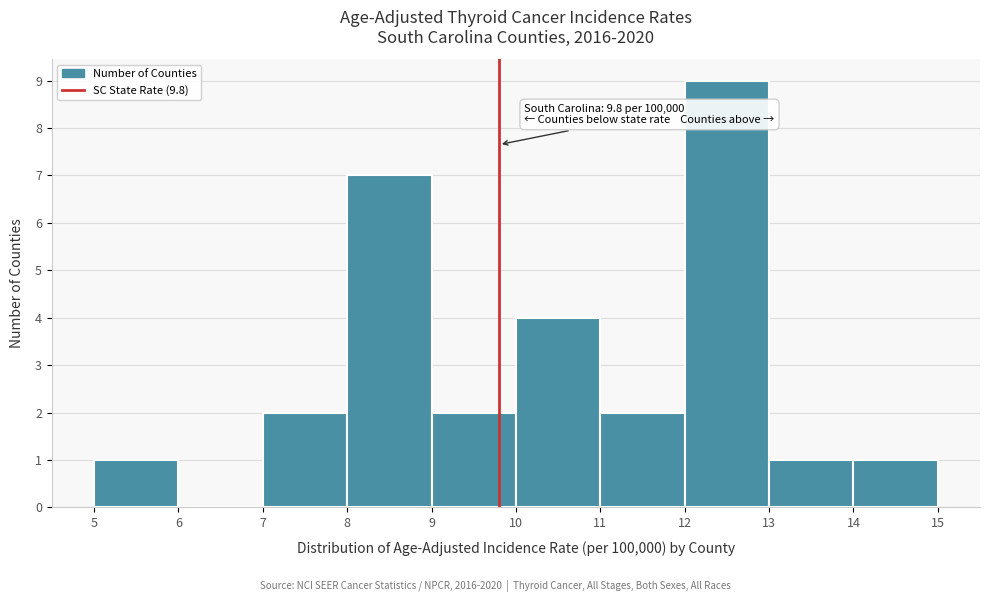

Which range on the x-axis has the tallest bar?

12 to 13